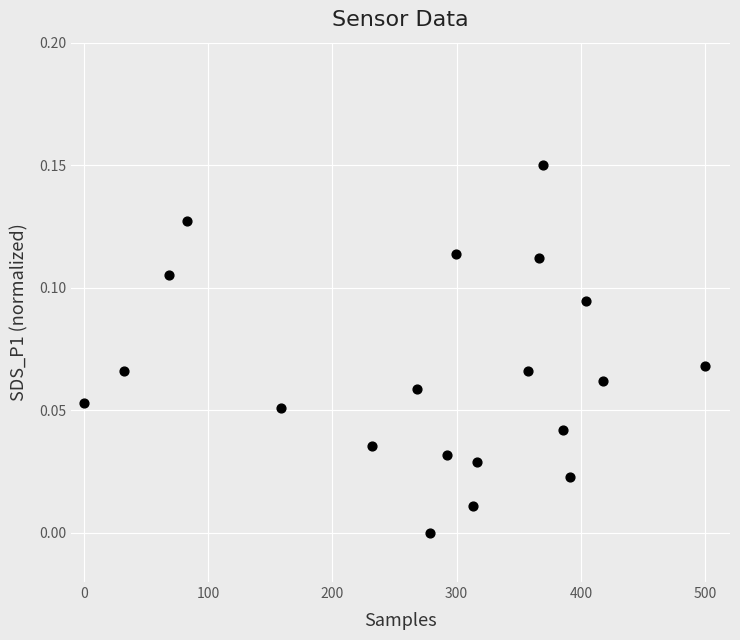

What is the range of X values (max minus min)?

500.0